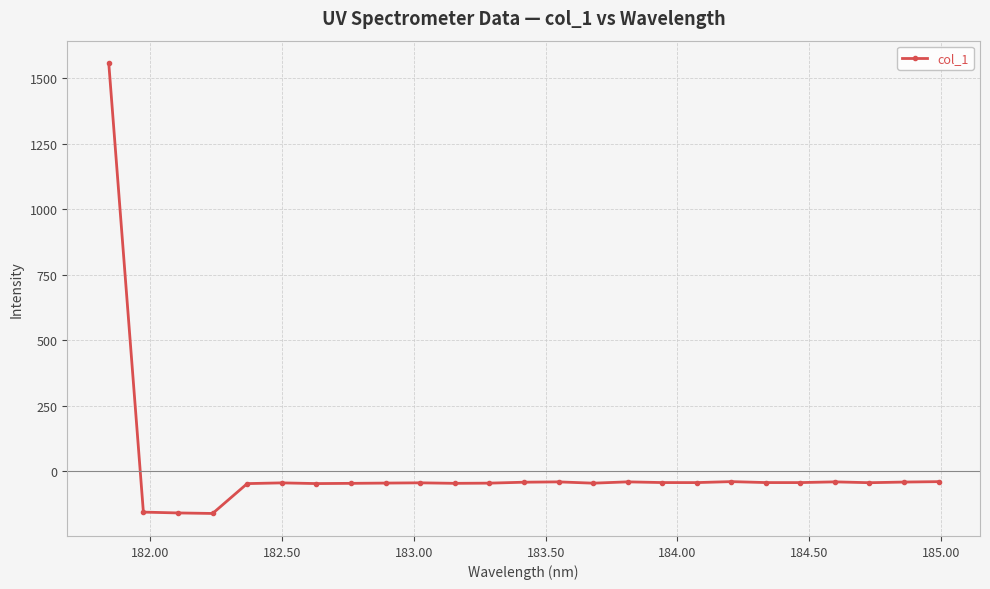

What is the smallest value displayed?

-161.7